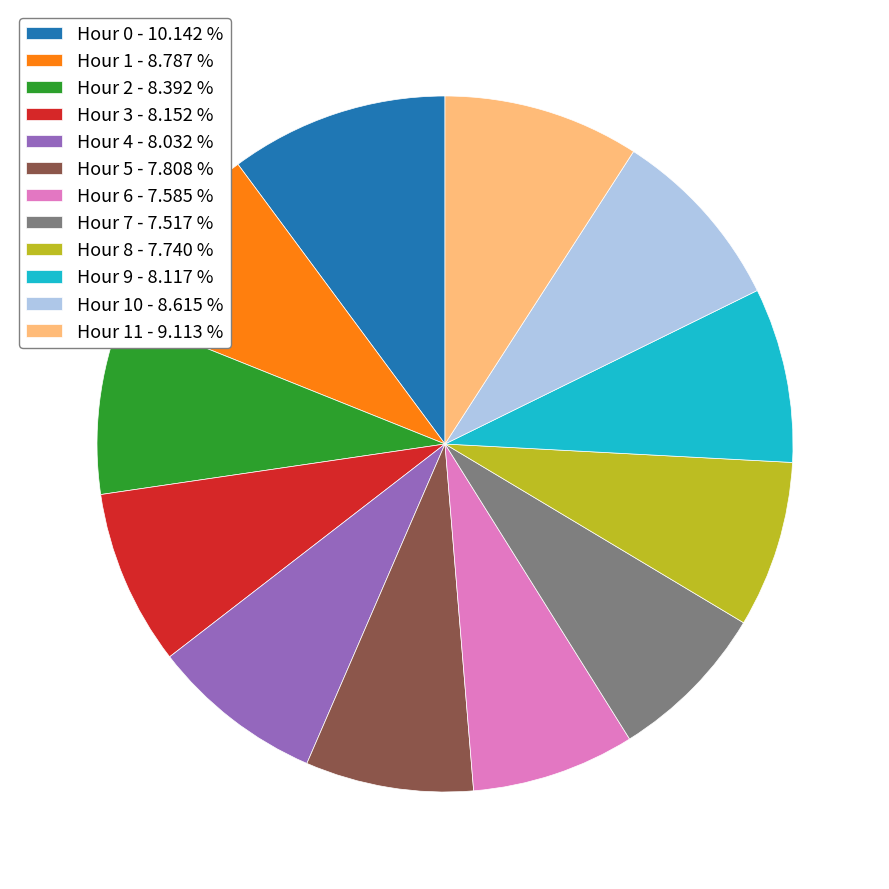

Does any single category account for the majority?

No